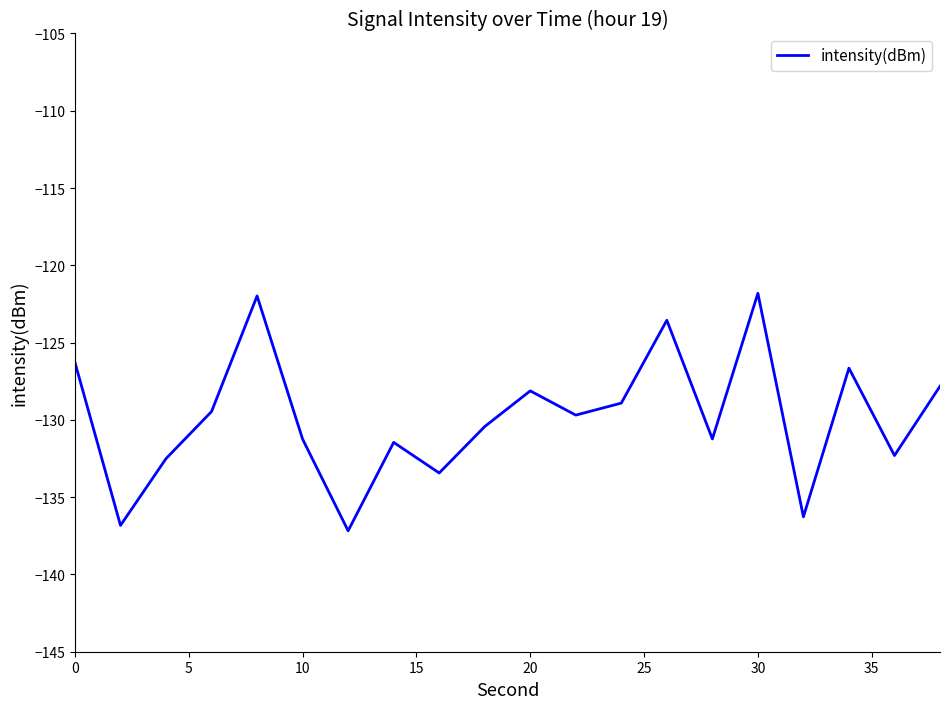

What is the difference between the maximum and minimum values?

15.4